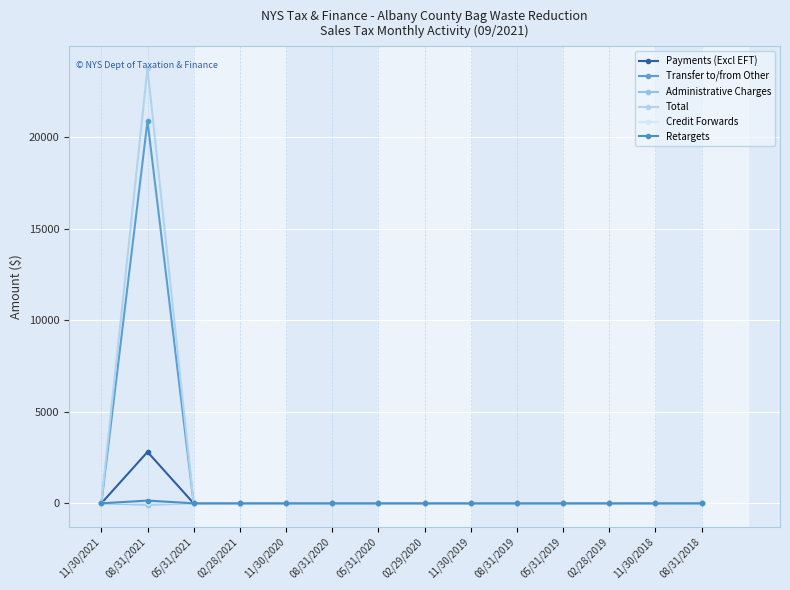

Is this an area chart (filled region under the line)?

No